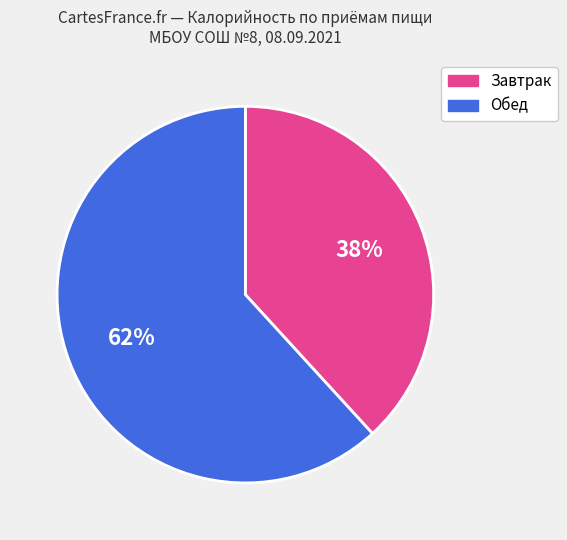

To the nearest percent, what percentage of the pie is Обед?

62%